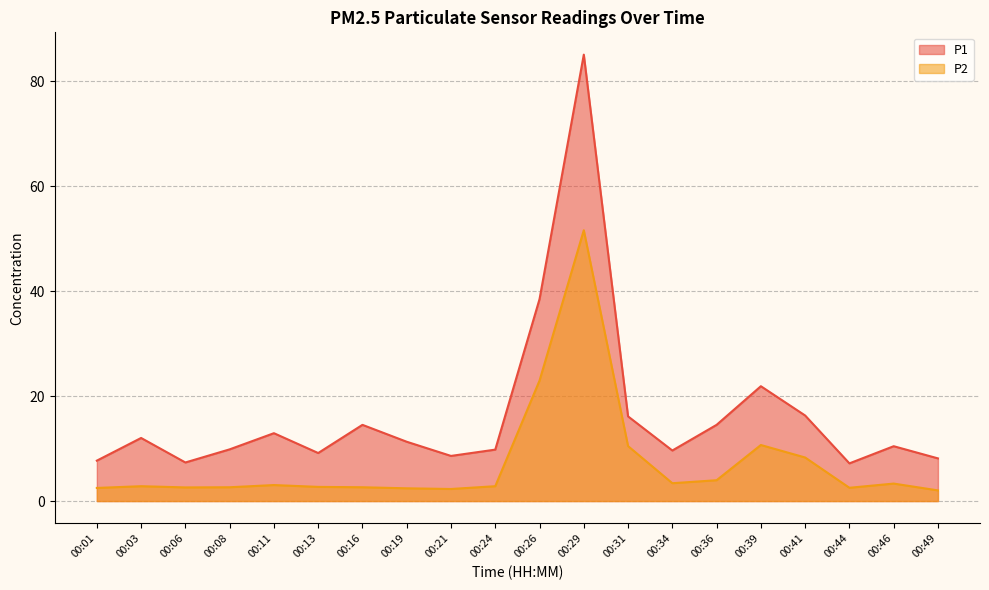

At which label does P1 first exceed 11?

00:03